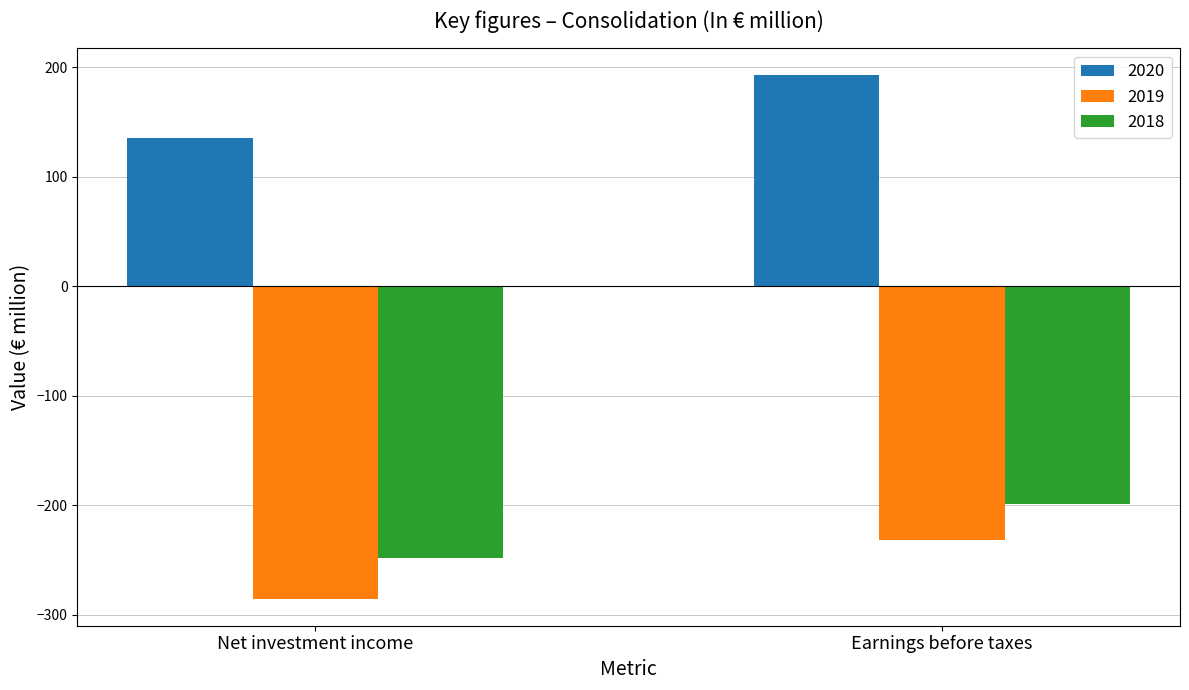

What are all the series names shown in the legend?

2020, 2019, 2018